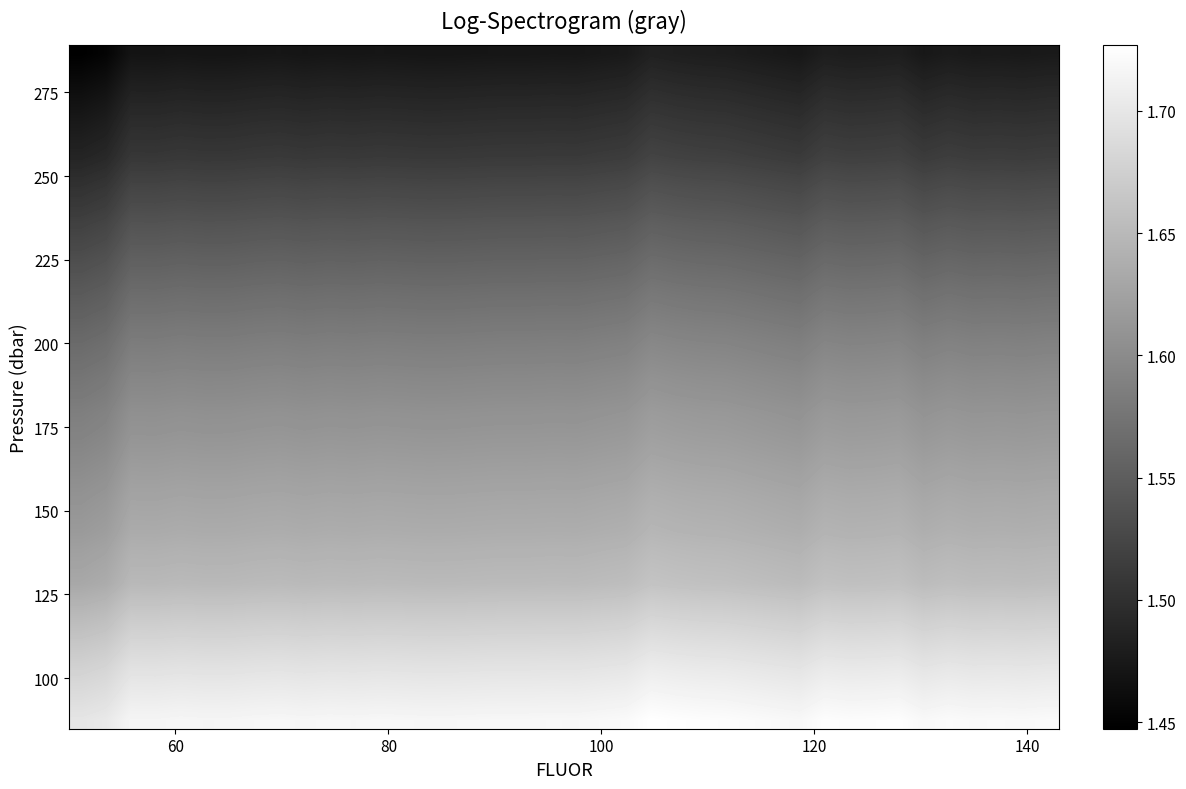

How many distinct data groups are displayed?

40